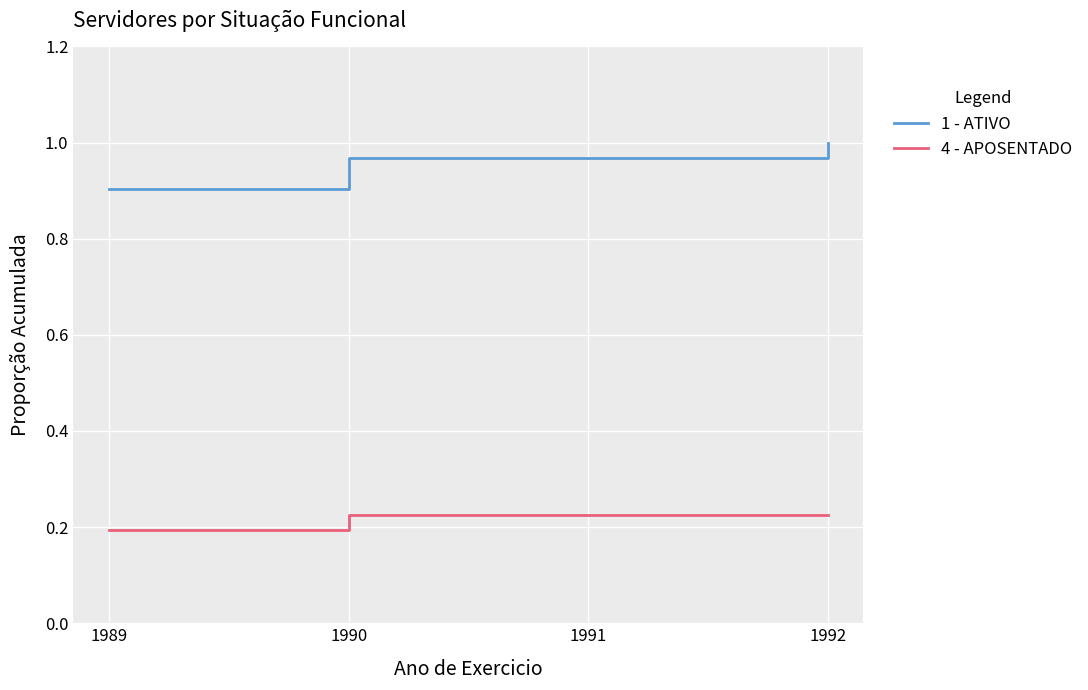

True or false: 1 - ATIVO and 4 - APOSENTADO cross at least once.

False